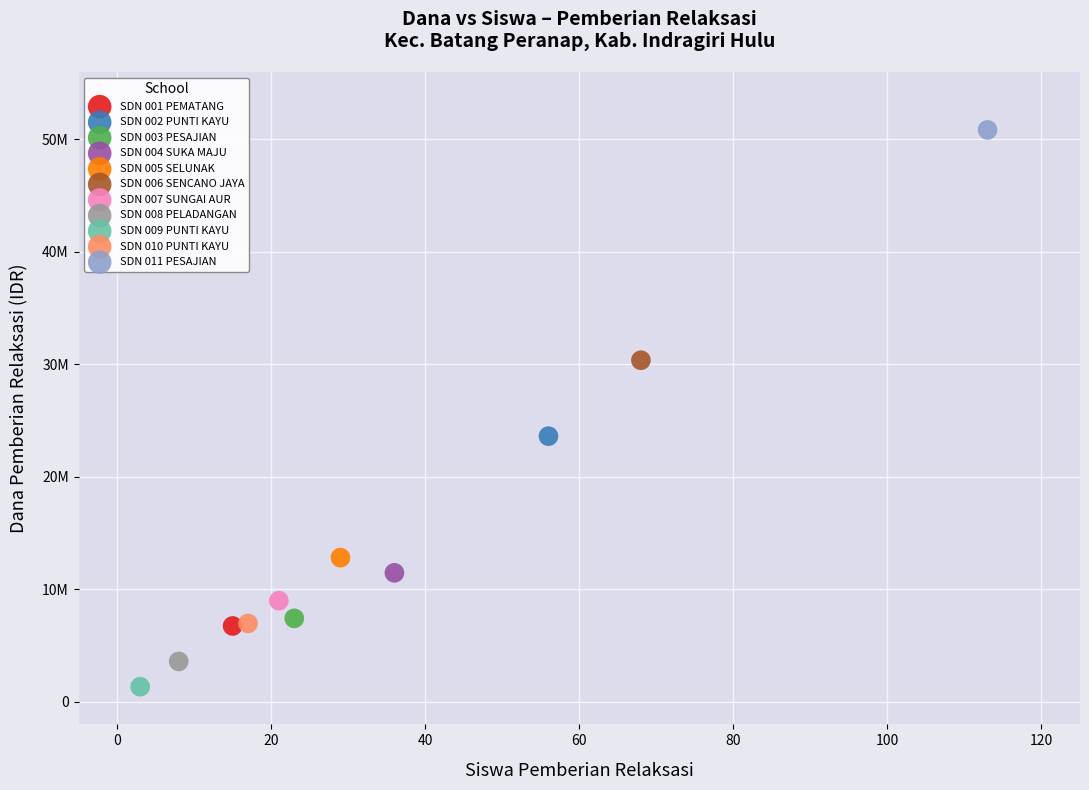

What are all the series names shown in the legend?

SDN 001 PEMATANG, SDN 002 PUNTI KAYU, SDN 003 PESAJIAN, SDN 004 SUKA MAJU, SDN 005 SELUNAK, SDN 006 SENCANO JAYA, SDN 007 SUNGAI AUR, SDN 008 PELADANGAN, SDN 009 PUNTI KAYU, SDN 010 PUNTI KAYU, SDN 011 PESAJIAN